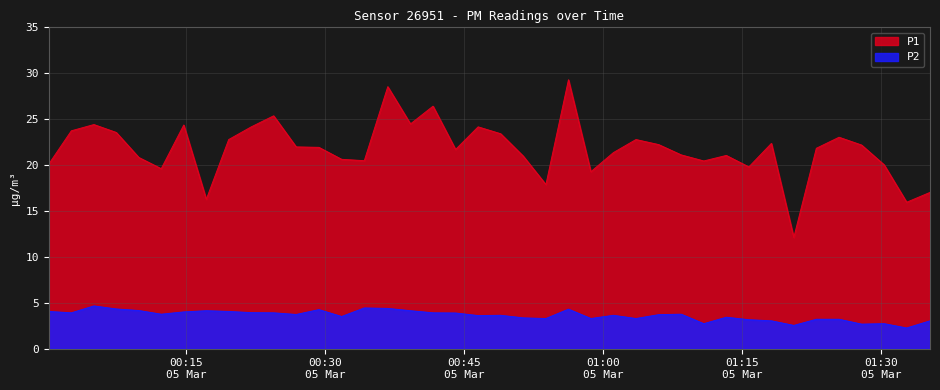

True or false: P2 and P1 intersect in this chart.

False